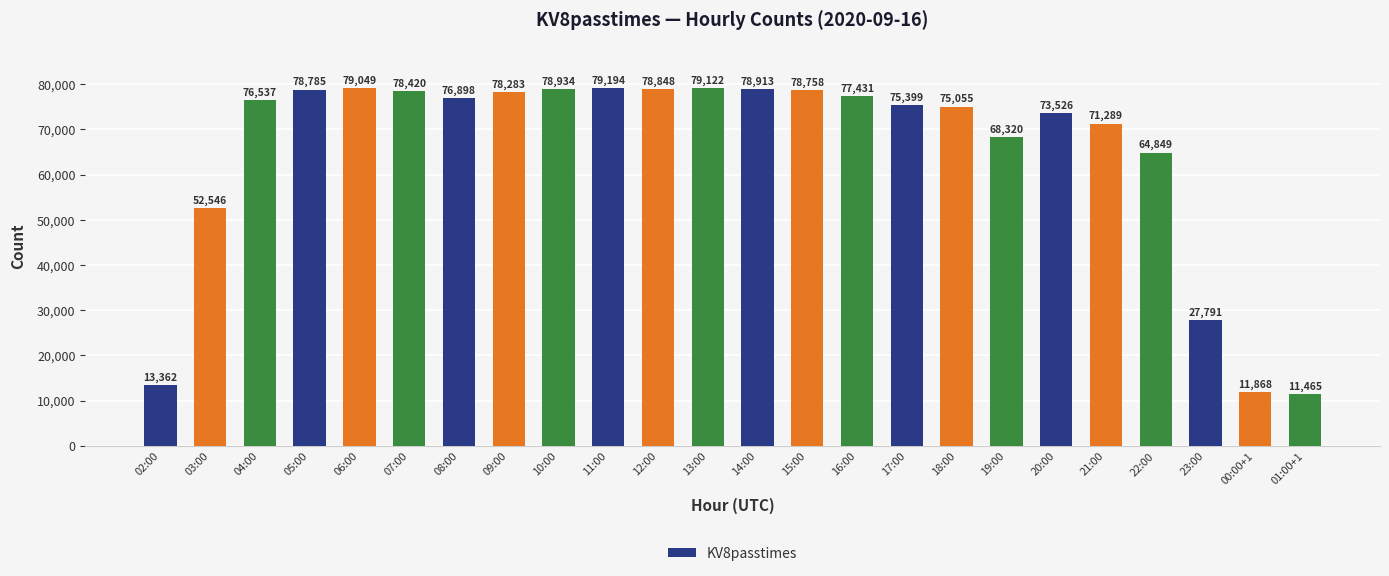

What is the greatest value displayed?

79194